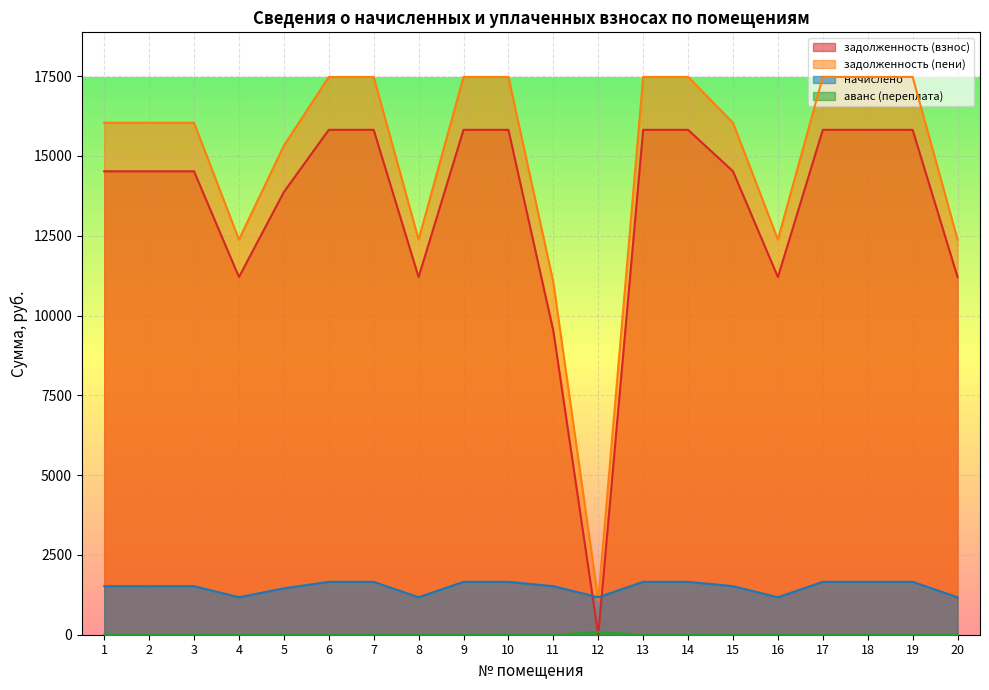

List the series in order of their peak value, lowest first.

аванс (переплата), начислено, задолженность (взнос), задолженность (пени)